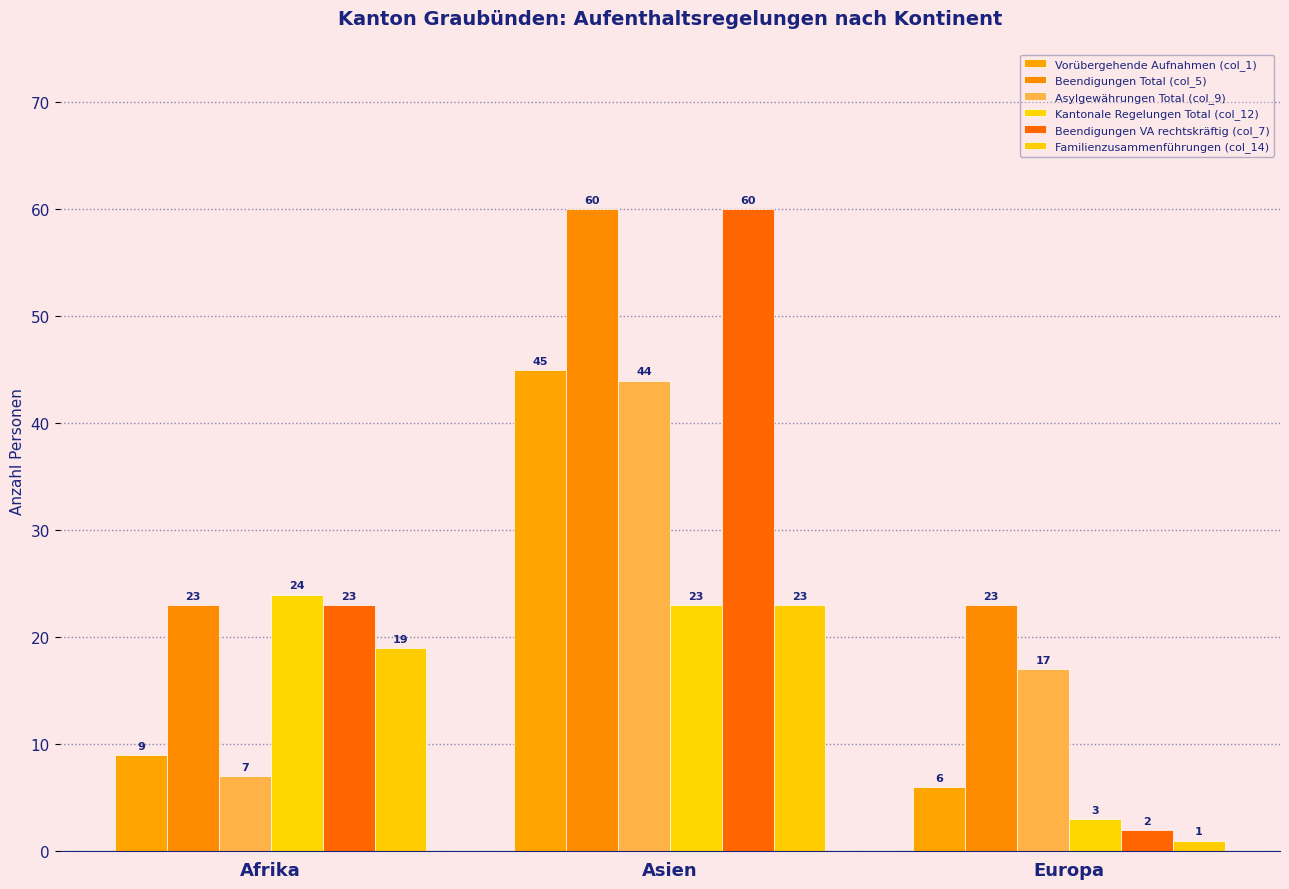

What is the highest value of the Familienzusammenführungen (col_14) series?

23